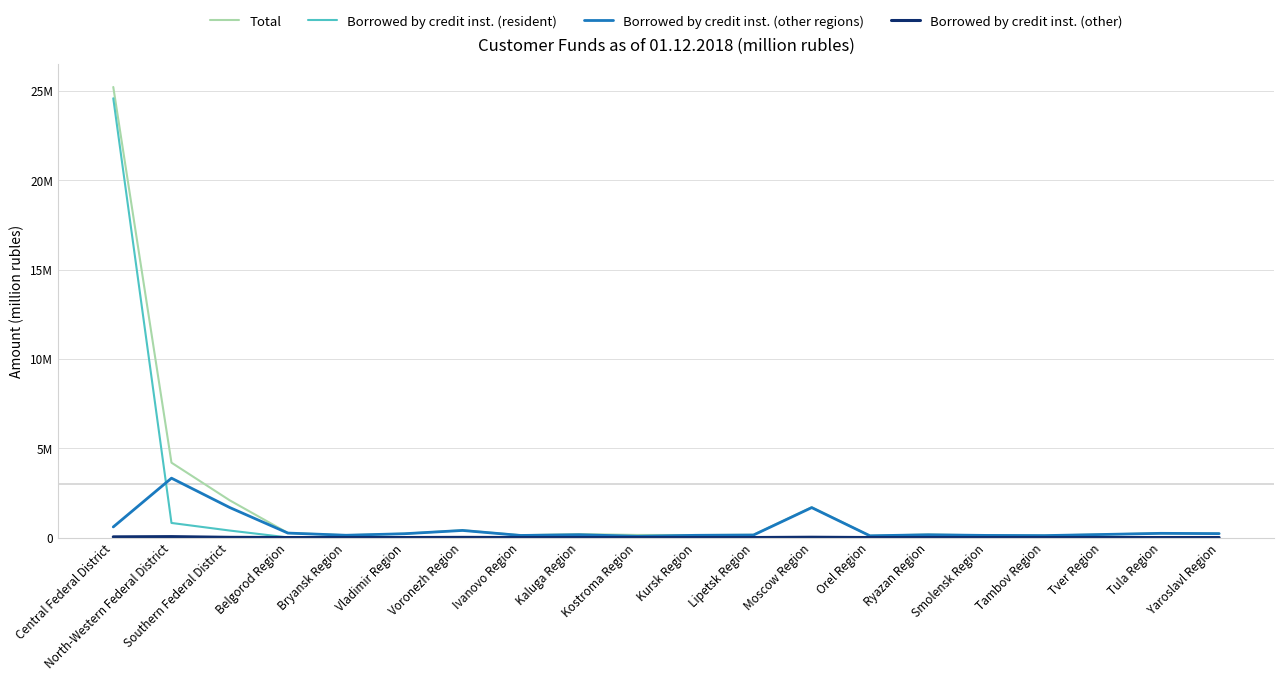

At which category does Borrowed by credit inst. (other) reach its first local peak?

North-Western Federal District